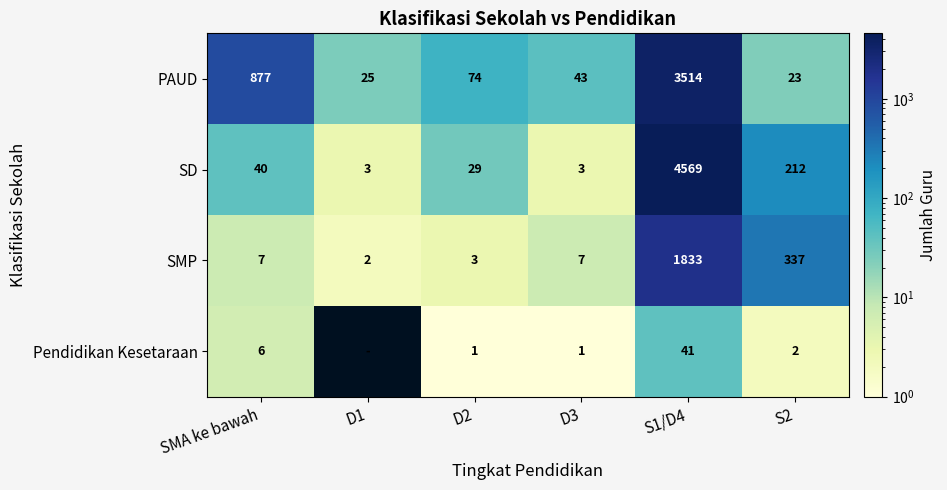

The PAUD series shows 71 at D3. True or false?

False